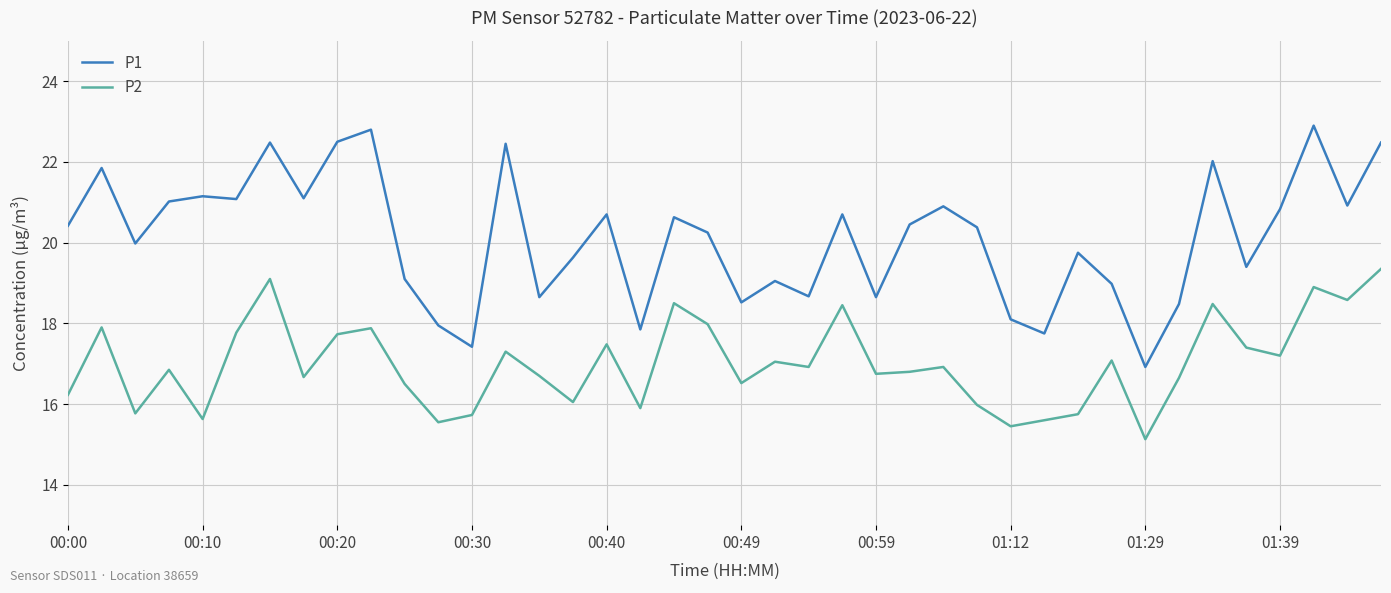

Which series has the largest total across all categories?

P1